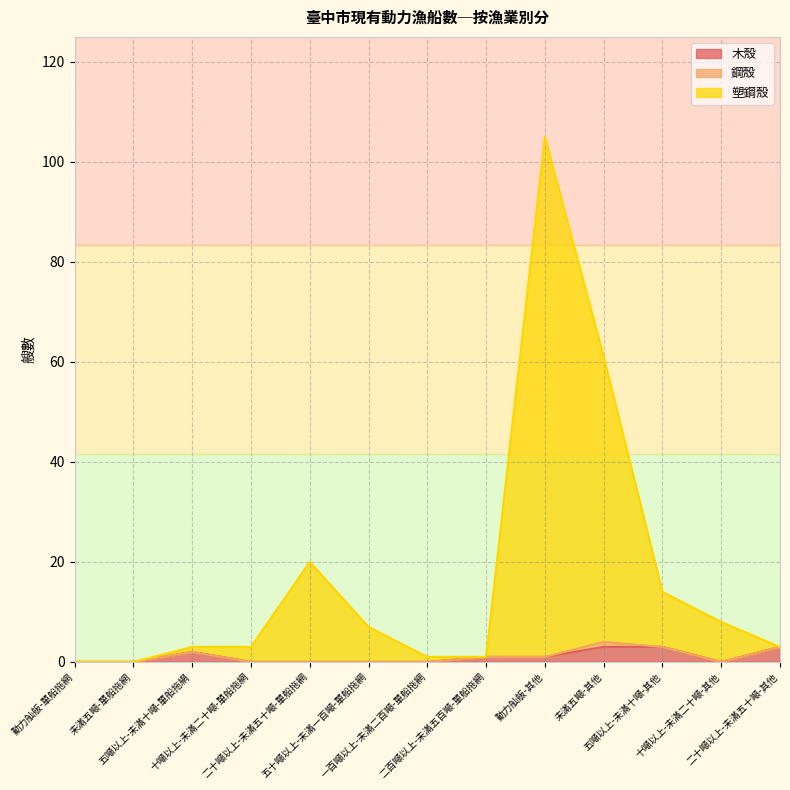

True or false: 木殼 has more than 2 interior local peaks.

False